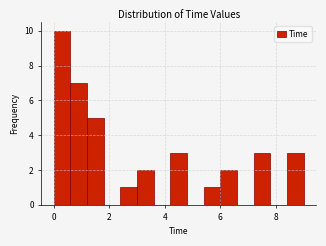

Around what value on the x-axis is the tallest bar? Give the approximate position of its centre, as read against the axis.

0.4